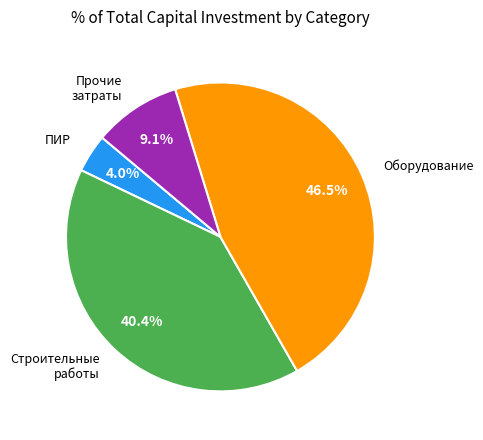

Between Строительные работы and ПИР, which is larger?

Строительные работы